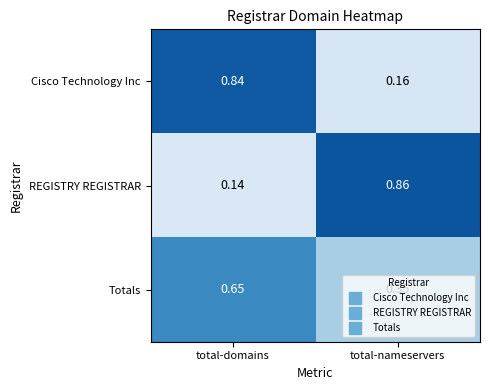

Which category has the highest value in the REGISTRY REGISTRAR series?

total-nameservers